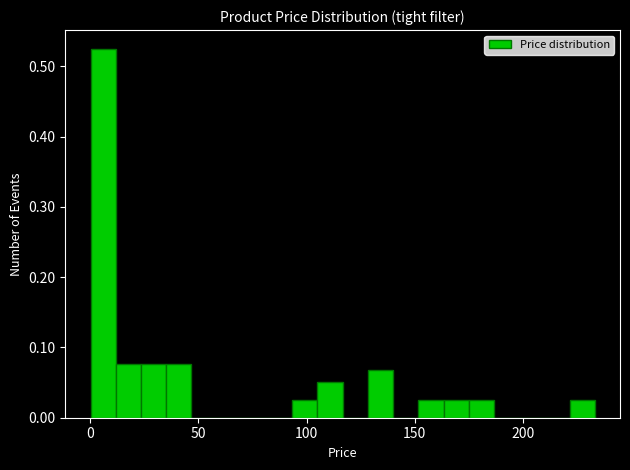

Read against the x-axis, roughly where is the centre of the tallest bar?

5